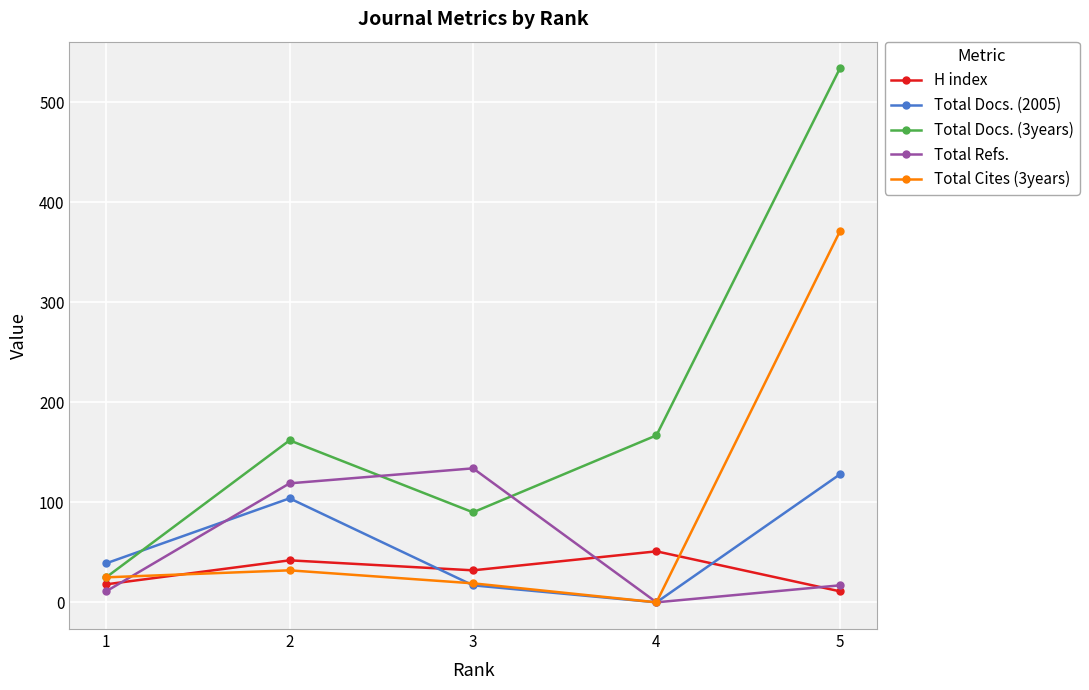

List the labels in order of H index value, smallest first.

5, 1, 3, 2, 4